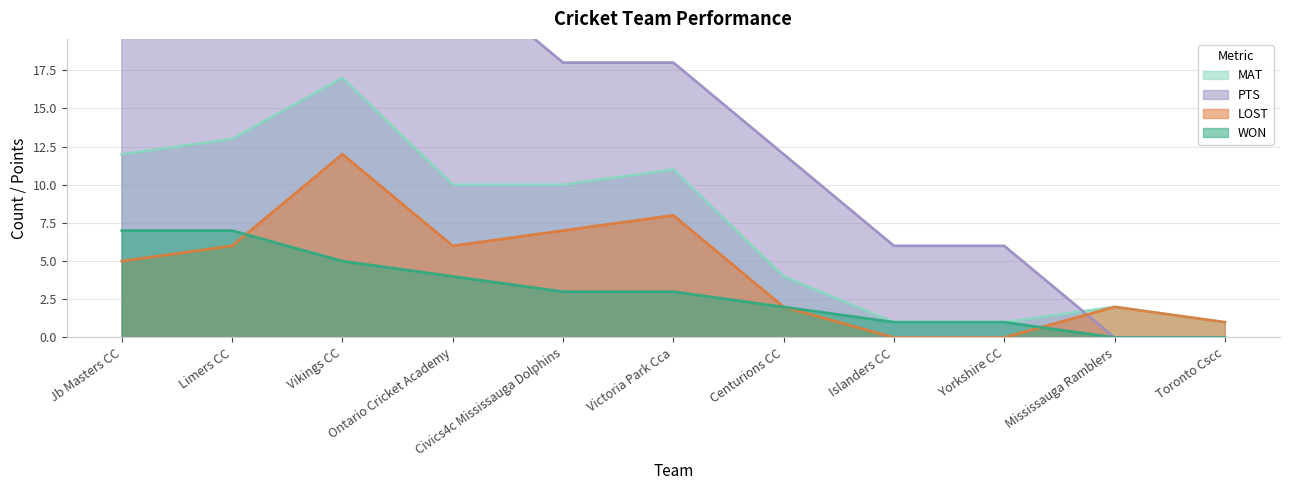

How many lines are shown in the chart?

4